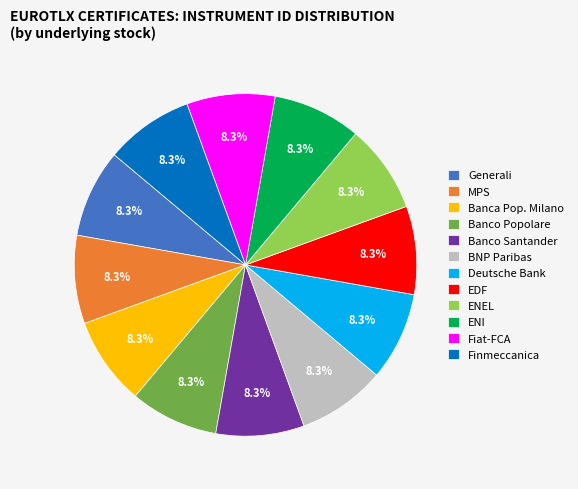

Is ENEL the majority of the pie?

No